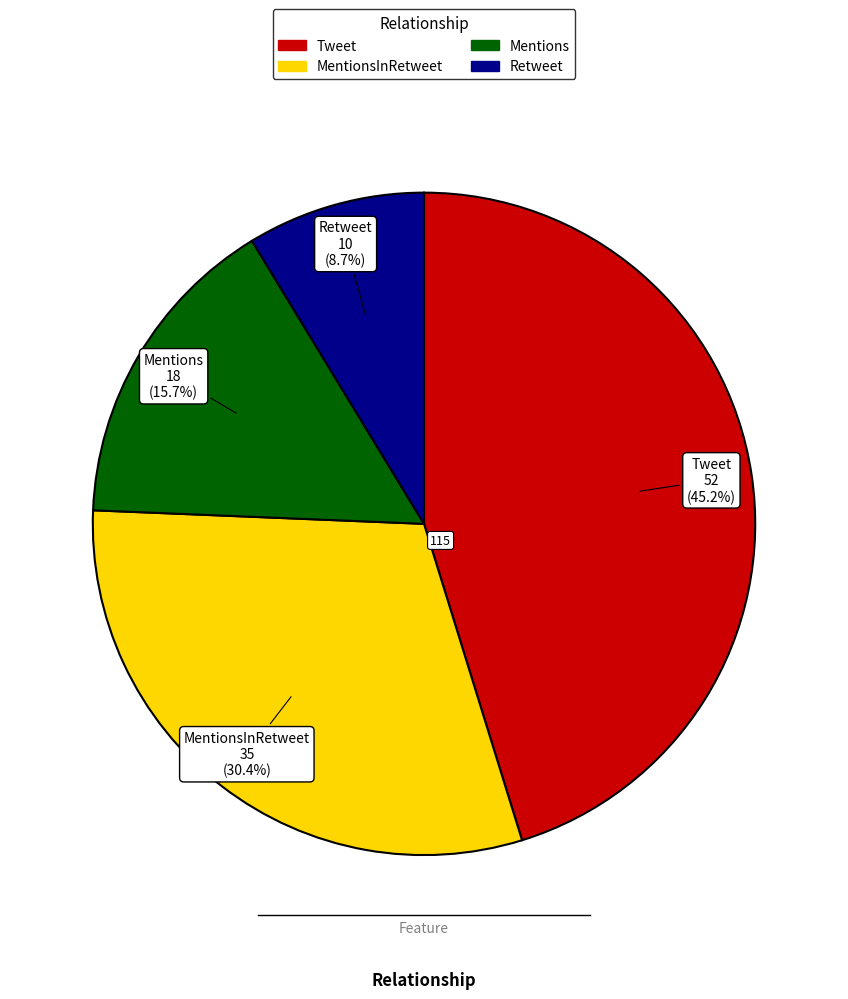

Does any single category account for the majority?

No